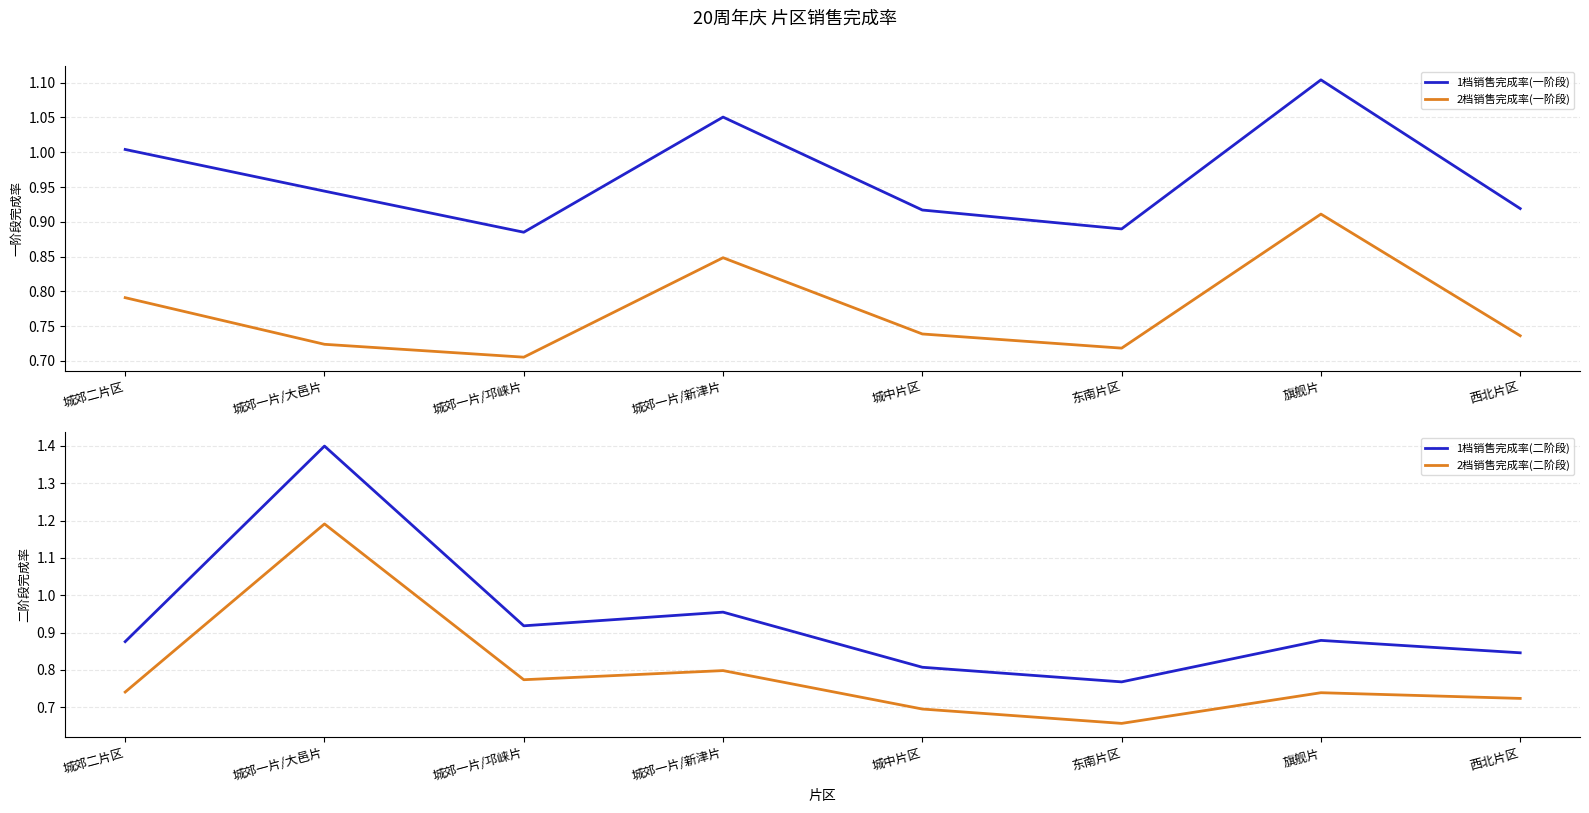

Reading right to left, extract all data points from this chart.

1档销售完成率(一阶段): 西北片区=0.9	旗舰片=1.1	东南片区=0.9	城中片区=0.9	城郊一片/新津片=1.1	城郊一片/邛崃片=0.9	城郊一片/大邑片=0.9	城郊二片区=1.0
2档销售完成率(一阶段): 西北片区=0.7	旗舰片=0.9	东南片区=0.7	城中片区=0.7	城郊一片/新津片=0.8	城郊一片/邛崃片=0.7	城郊一片/大邑片=0.7	城郊二片区=0.8
1档销售完成率(二阶段): 西北片区=0.8	旗舰片=0.9	东南片区=0.8	城中片区=0.8	城郊一片/新津片=1.0	城郊一片/邛崃片=0.9	城郊一片/大邑片=1.4	城郊二片区=0.9
2档销售完成率(二阶段): 西北片区=0.7	旗舰片=0.7	东南片区=0.7	城中片区=0.7	城郊一片/新津片=0.8	城郊一片/邛崃片=0.8	城郊一片/大邑片=1.2	城郊二片区=0.7